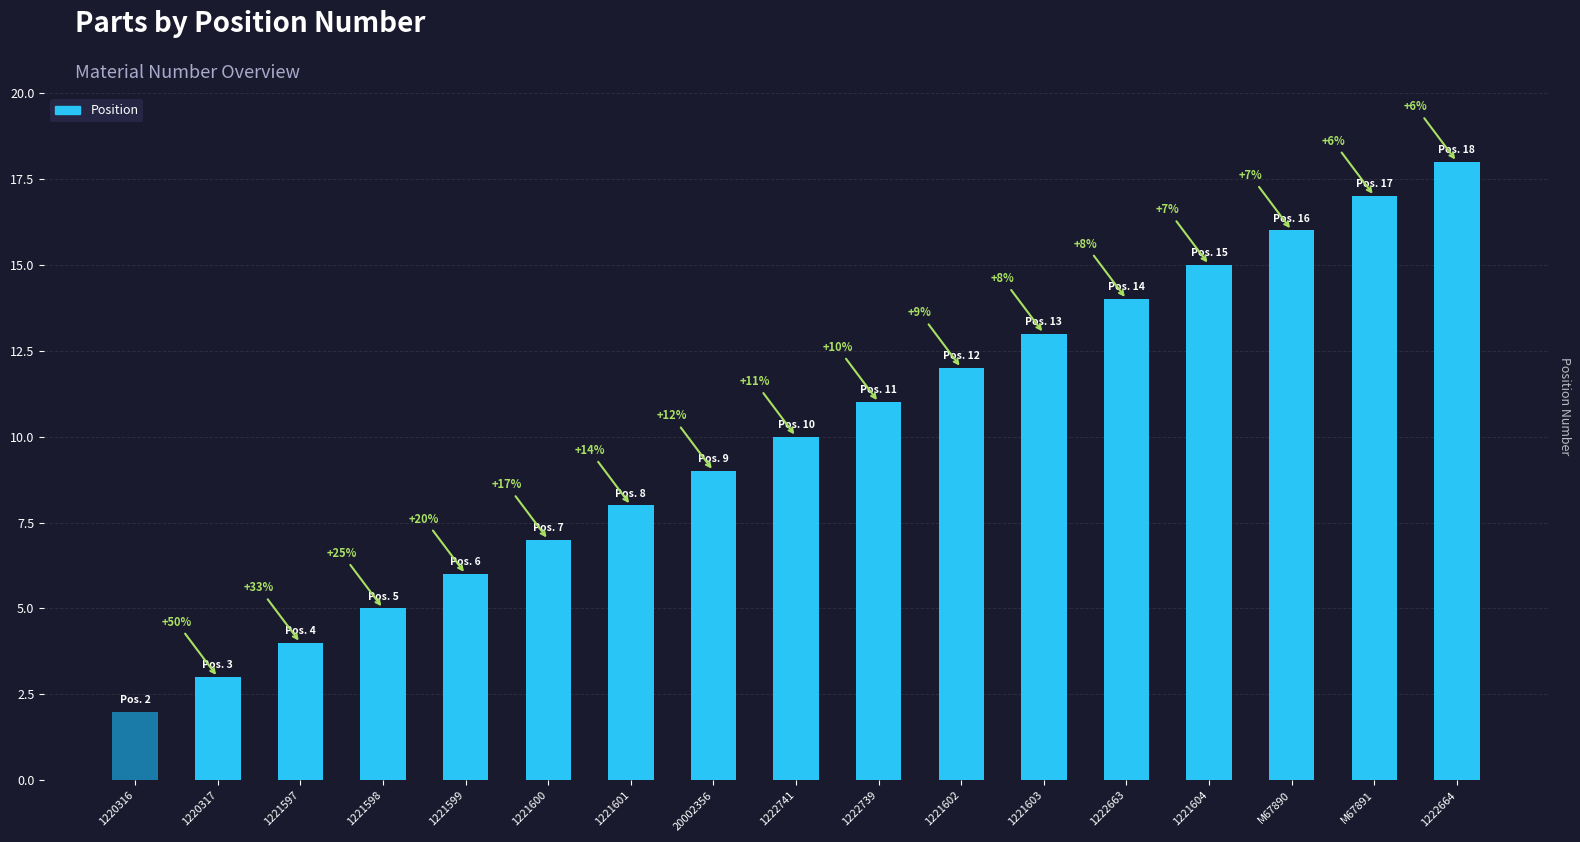

What is the ratio of the value at 1221598 to the value at 1221604?

0.3